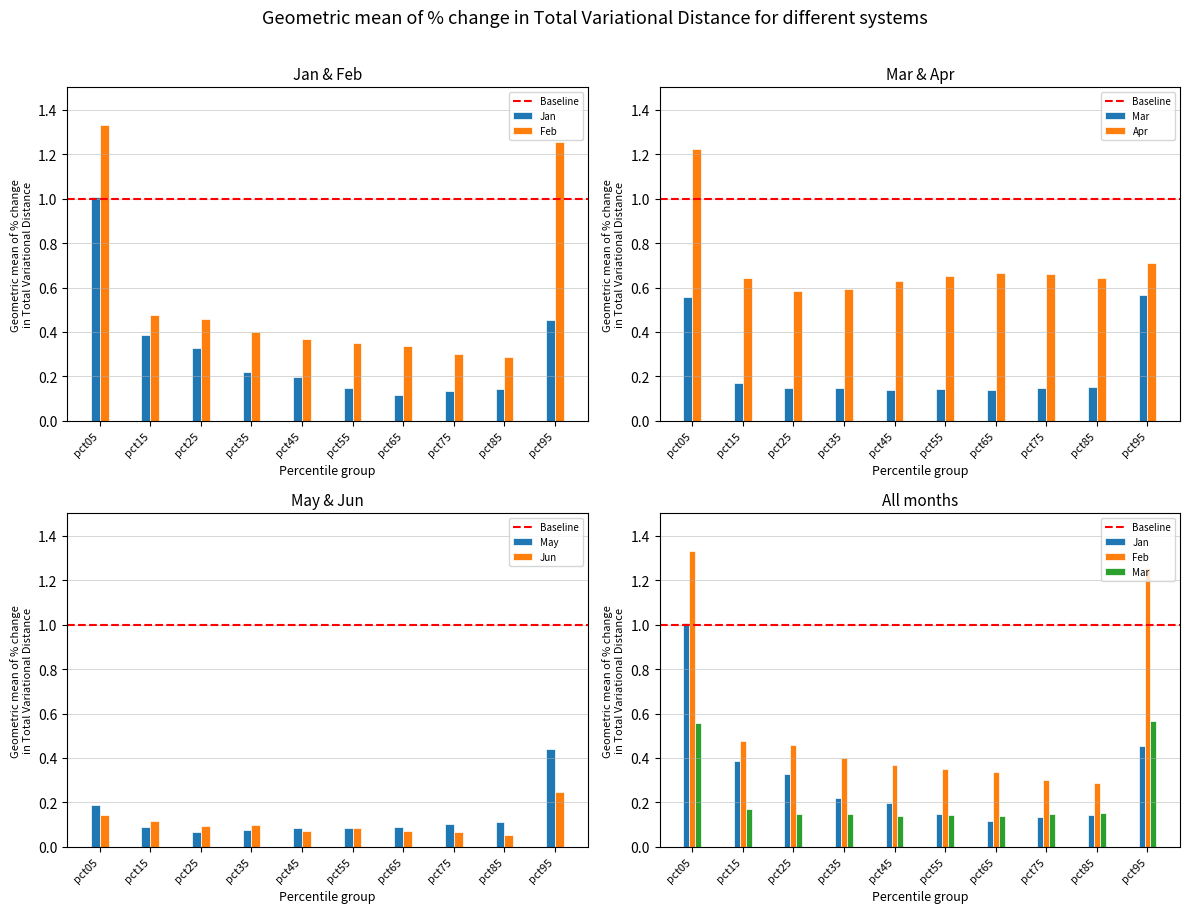

Which series changed the most between pct25 and pct75?

Jan